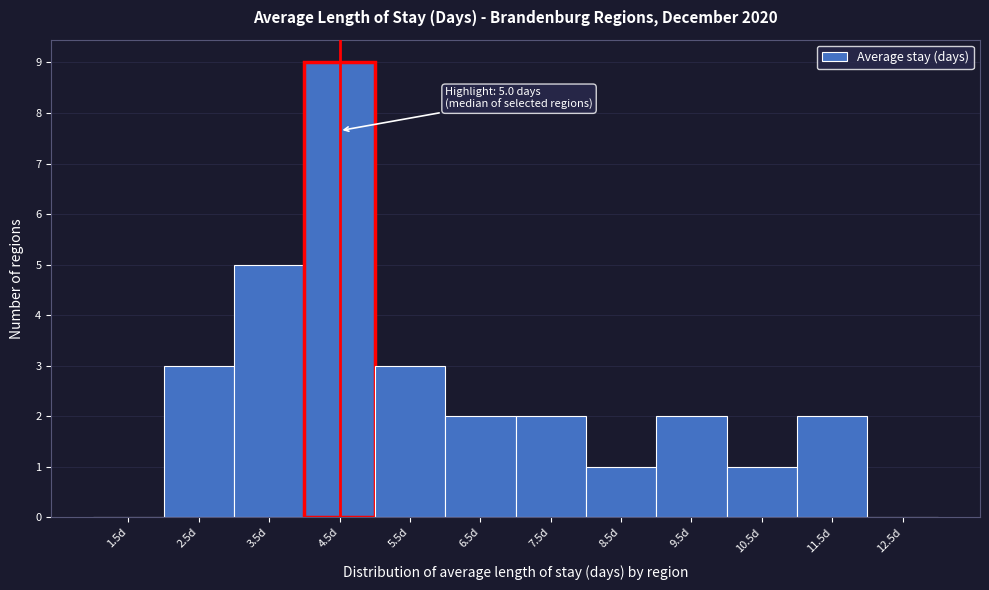

Reading left to right, list all the values displayed in this chart.

1.5d=0	2.5d=3	3.5d=5	4.5d=9	5.5d=3	6.5d=2	7.5d=2	8.5d=1	9.5d=2	10.5d=1	11.5d=2	12.5d=0